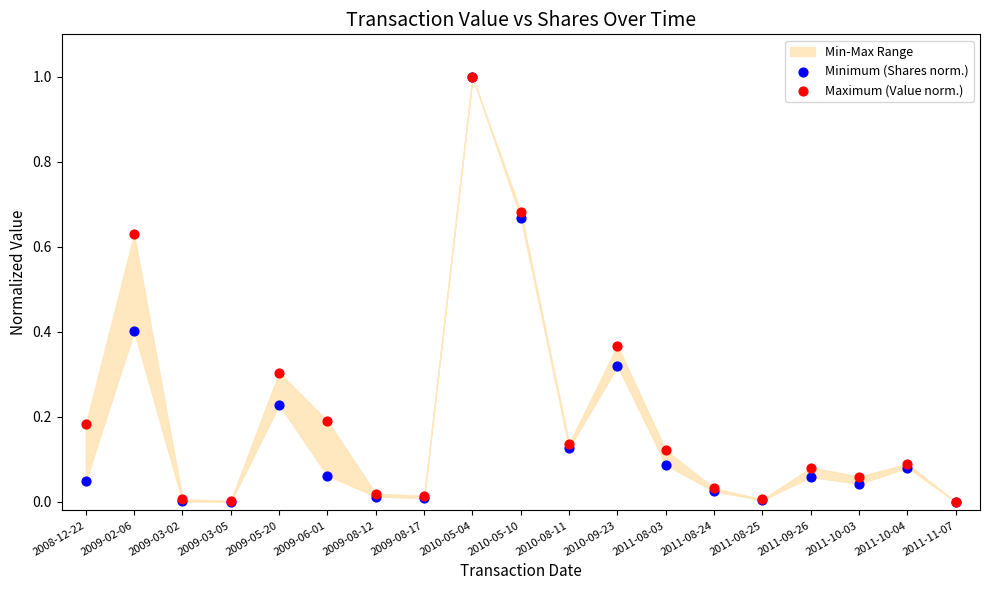

Which series reaches the minimum Y coordinate?

Minimum (Shares norm.)